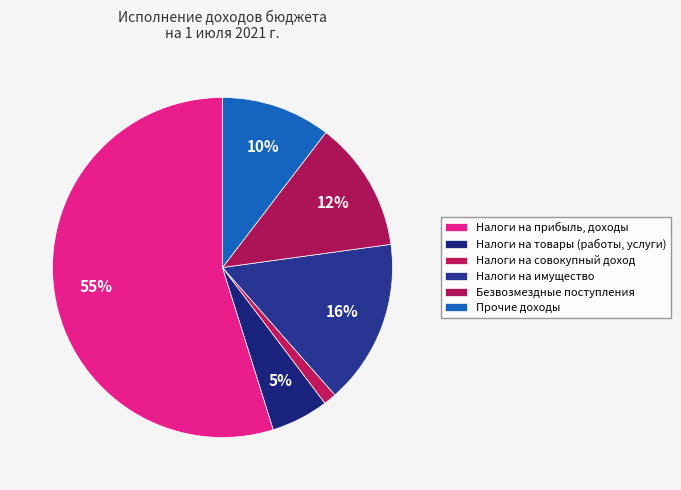

What is the ratio of the value at Налоги на товары (работы, услуги) to the value at Прочие доходы?

0.5